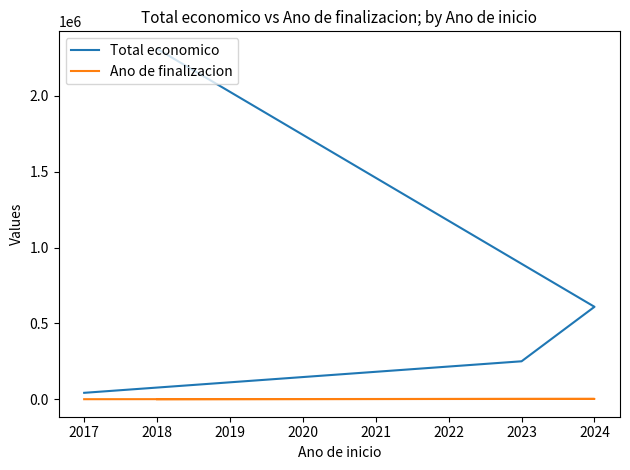

Where is the first local maximum for Ano de finalizacion?

2024